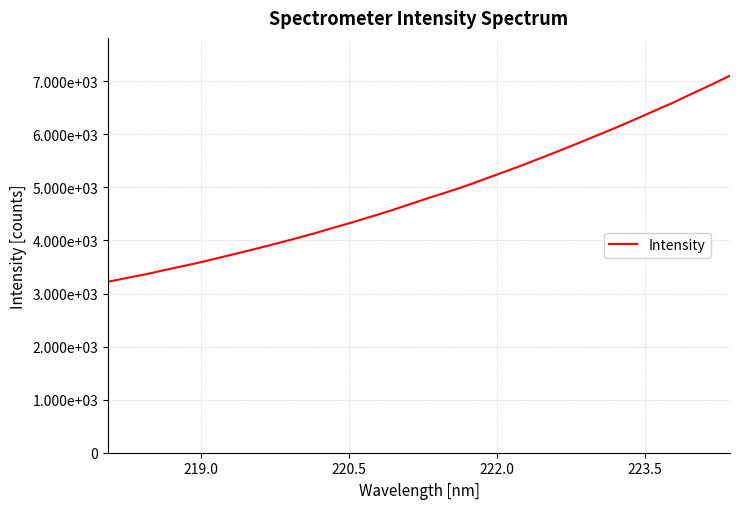

Is this an area chart (filled region under the line)?

No